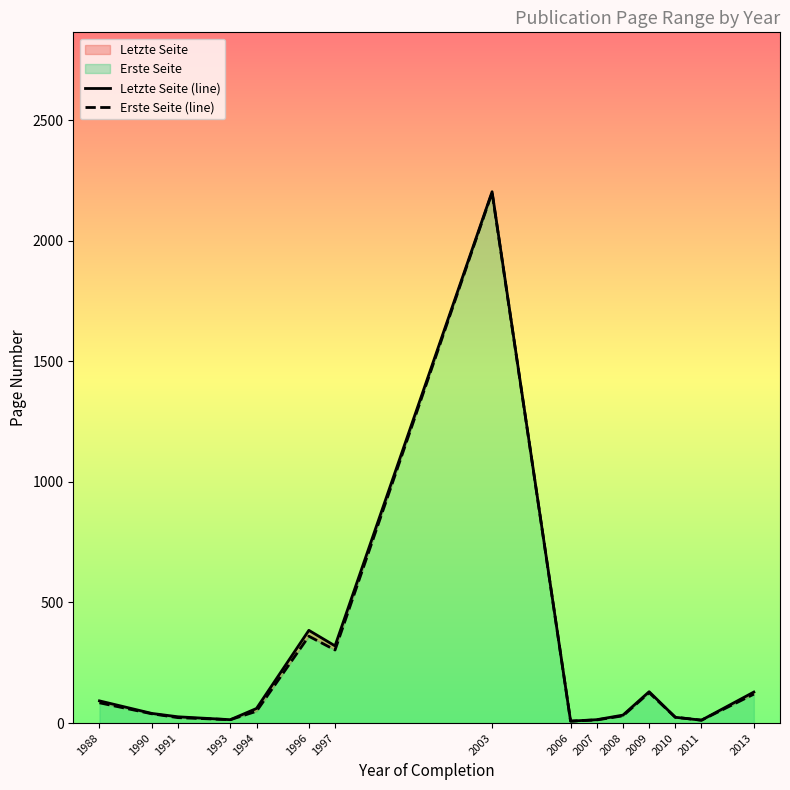

Is it true that Letzte Seite (line) equals 128.5 at 2013?

True